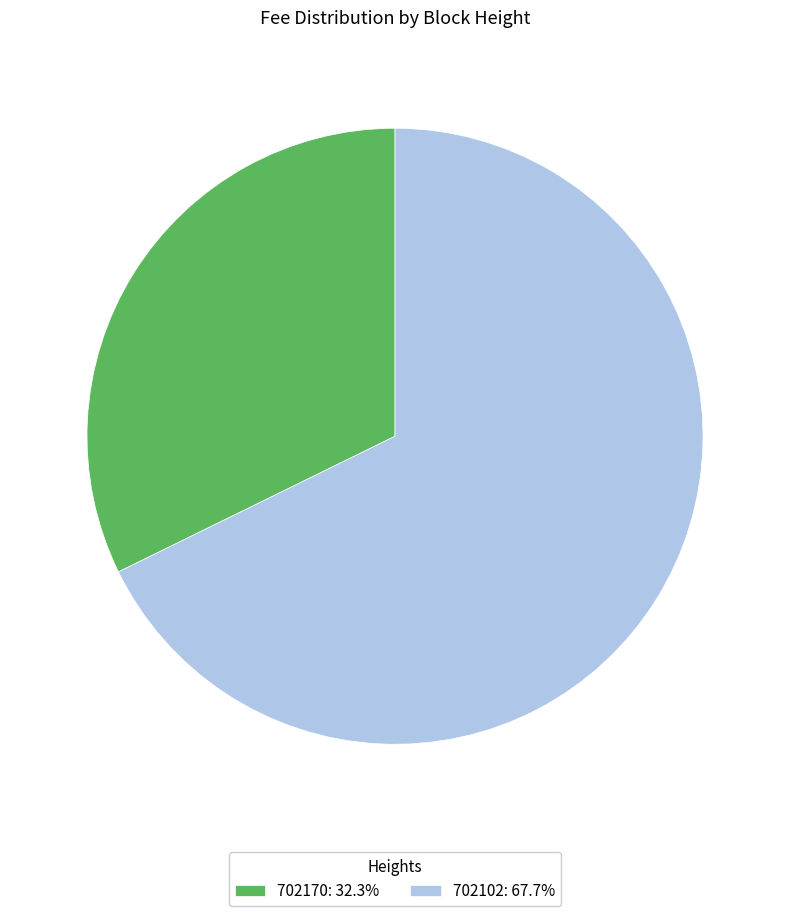

The 702102 slice represents 68% of the pie. True or false?

True